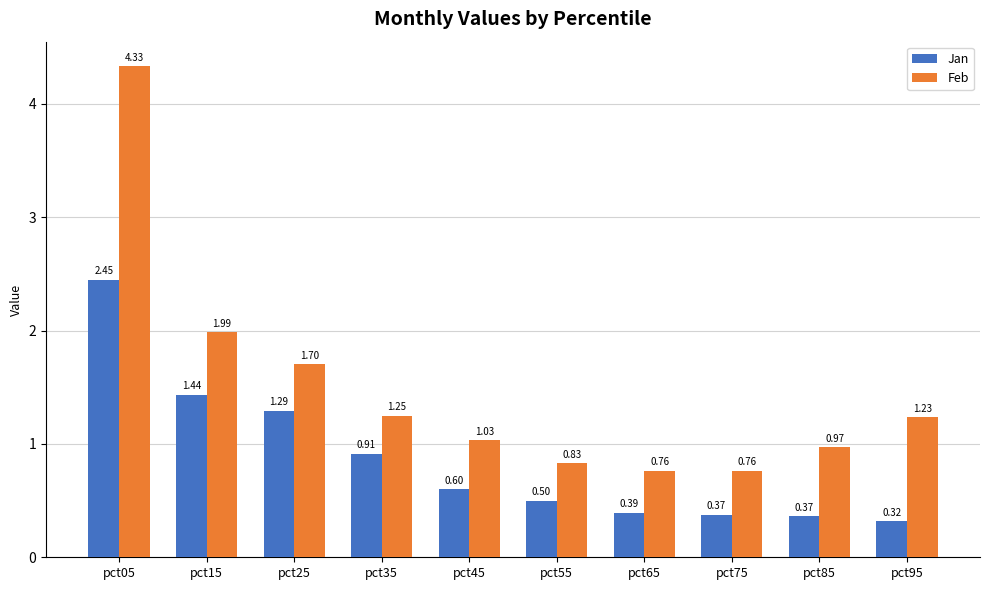

Rank the series by their maximum value, from lowest to highest.

Jan, Feb